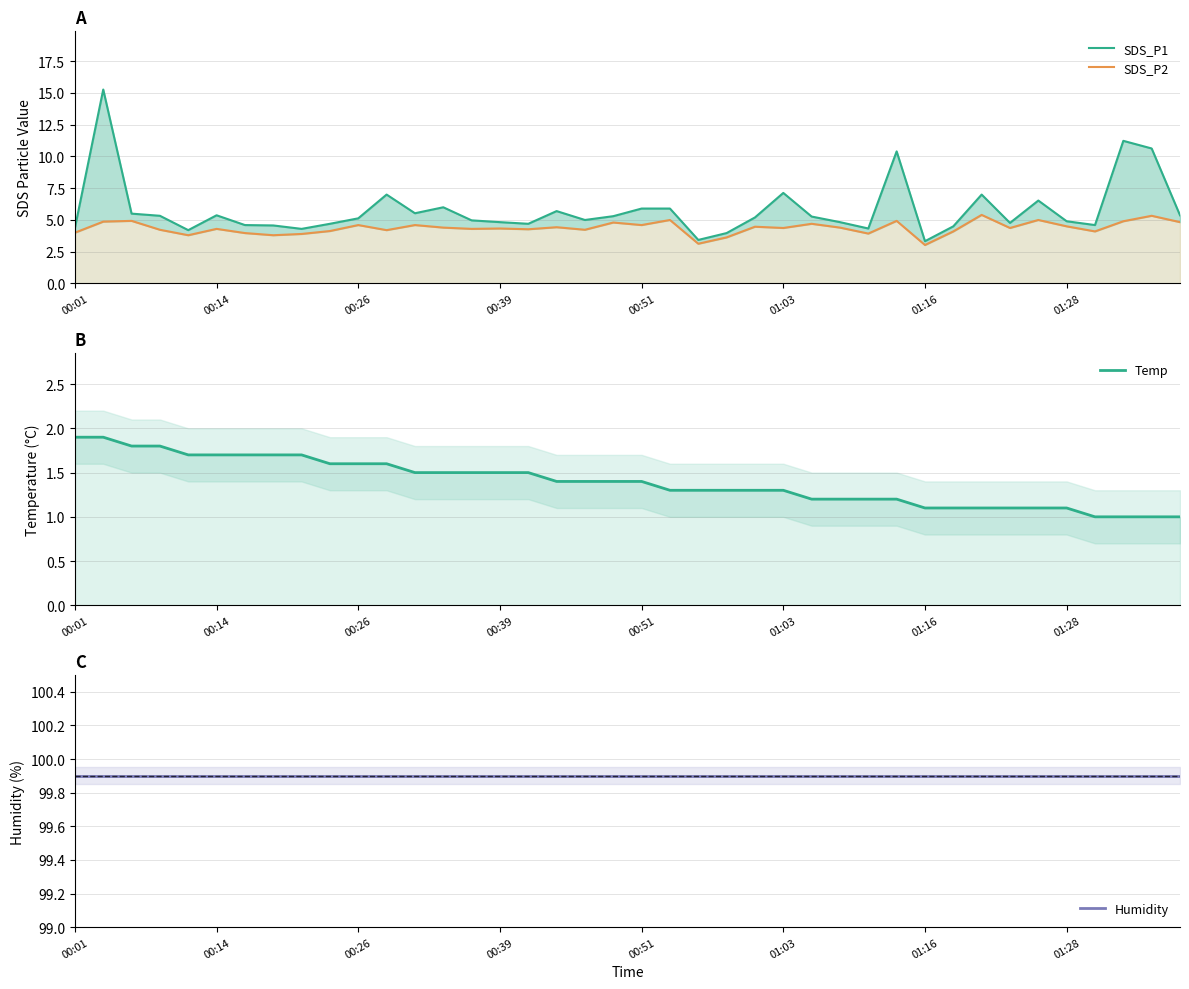

What is the sum of the Humidity values at 38 and 28?

199.8